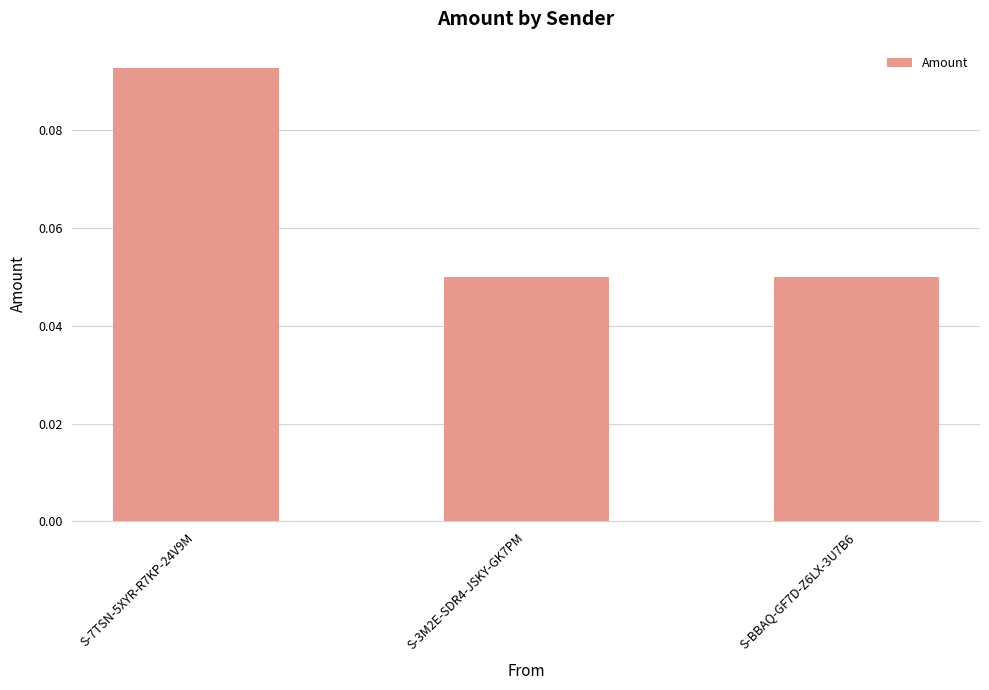

Does the chart contain stacked bars?

No